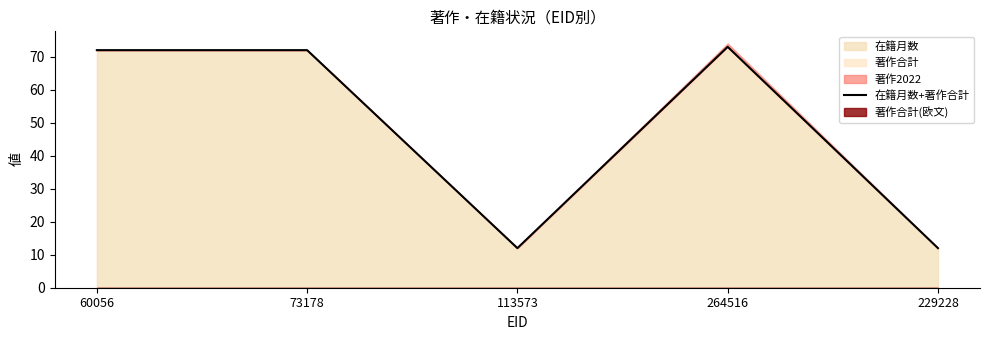

Where is the first local minimum?

113573